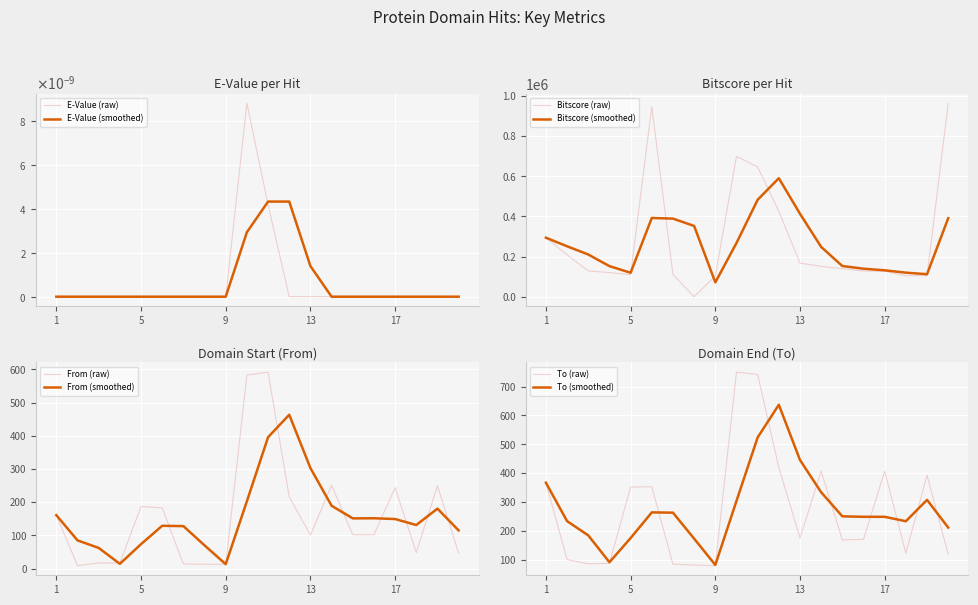

What is the lowest value of the To (raw) series?

80.0